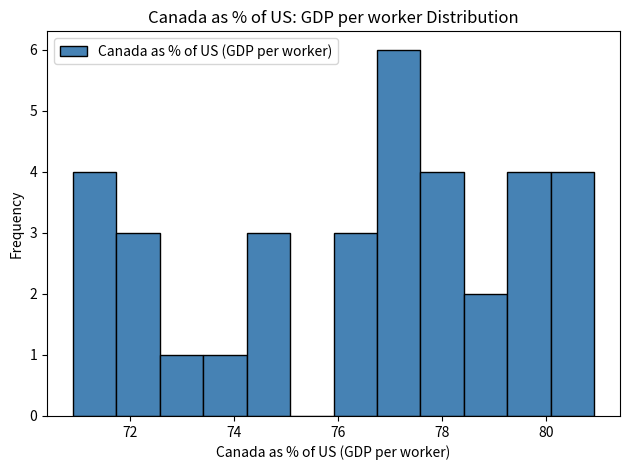

How tall is the bar that spans 76.8 to 77.6 on the x-axis? Neither the bar edges nor the heights are printed on the chart, so give them approximately, as read against the axes.

6